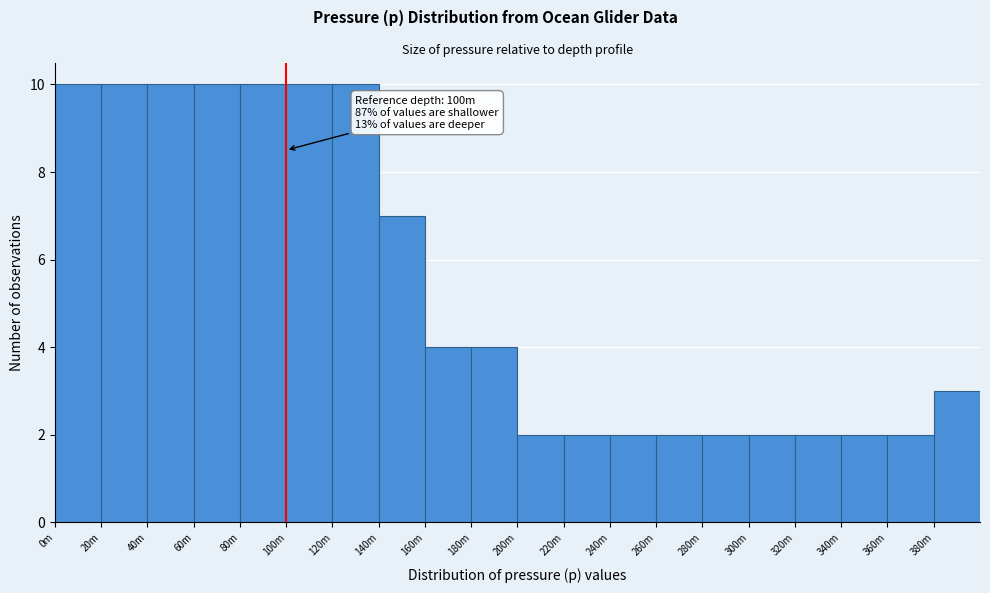

Reading left to right, extract all data points from this chart.

10	10	10	10	10	10	10	7	4	4	2	2	2	2	2	2	2	2	2	3